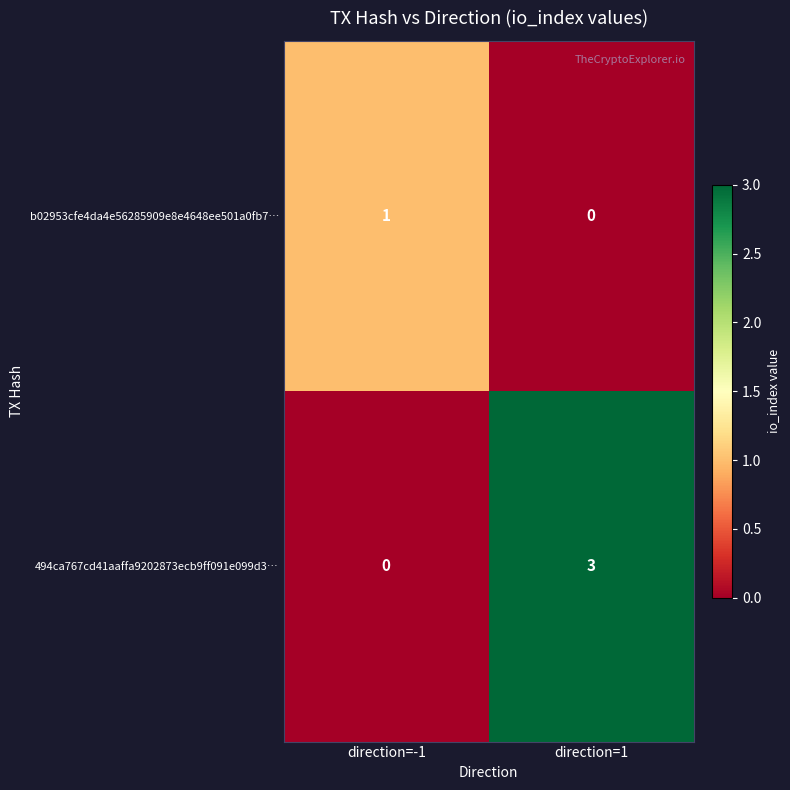

Reading left to right, transcribe all the data shown in this chart.

b02953cfe4da4e56285909e8e4648ee501a0fb7…: direction=-1=1	direction=1=0
494ca767cd41aaffa9202873ecb9ff091e099d3…: direction=-1=0	direction=1=3